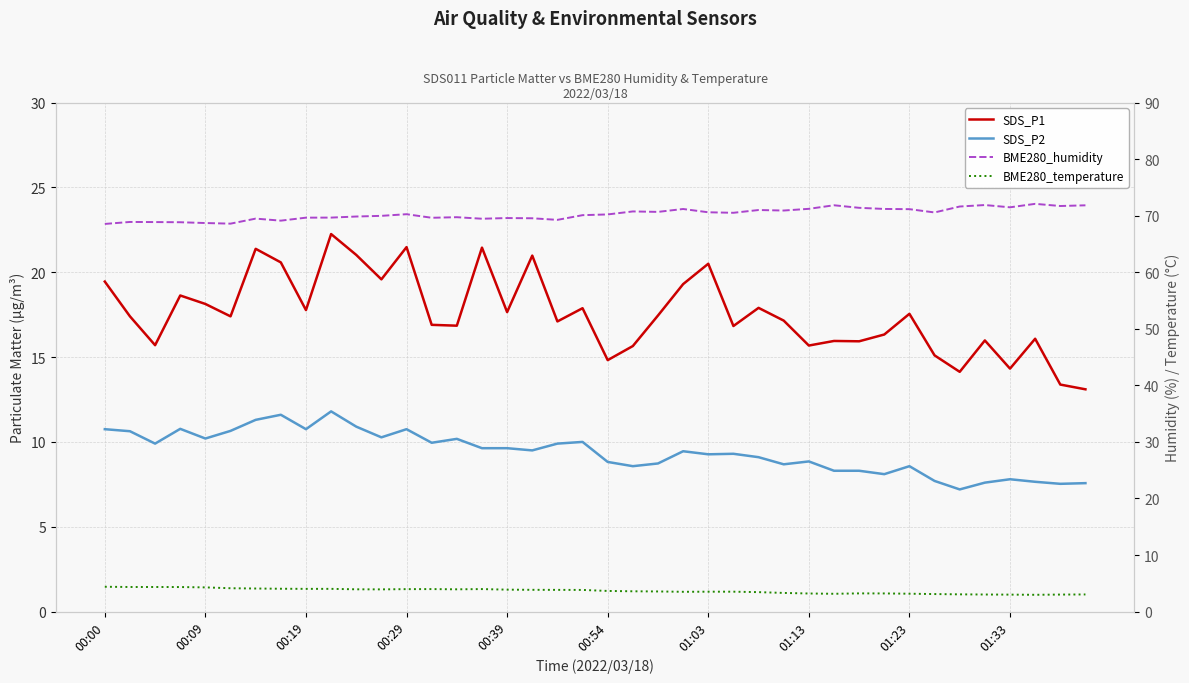

What is the sum of the BME280_temperature values at 37 and 11?

6.9